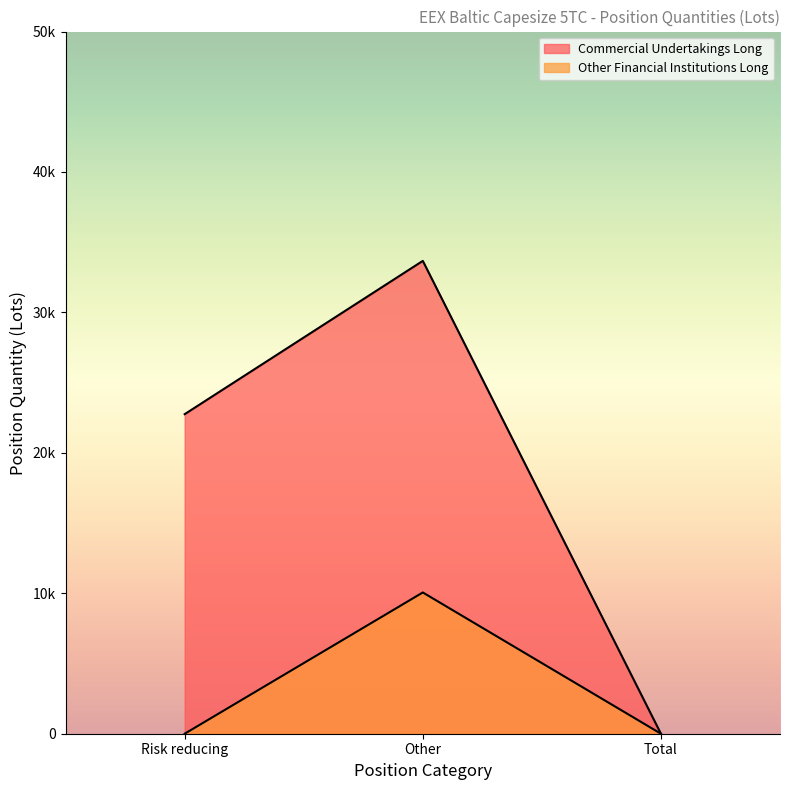

At which label does Commercial Undertakings Long first exceed 22755?

Other